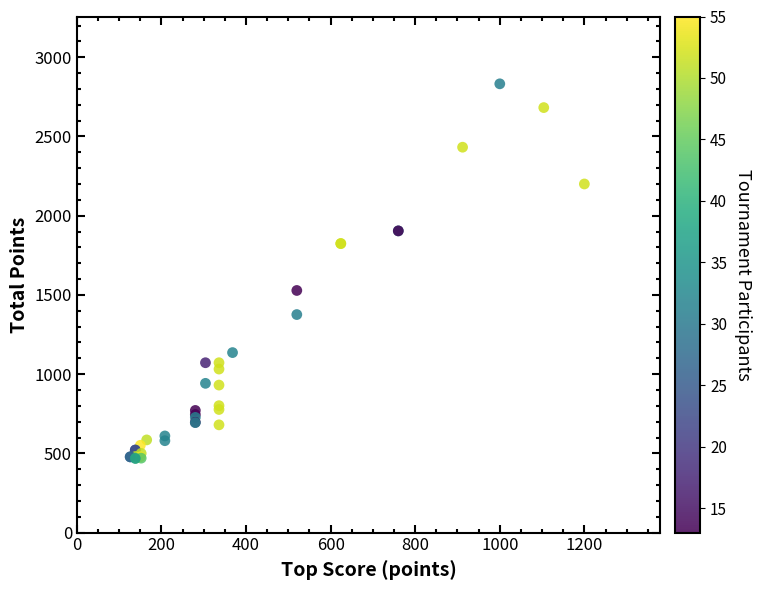

What Y value in the scatter plot is closest to 1650?

1528